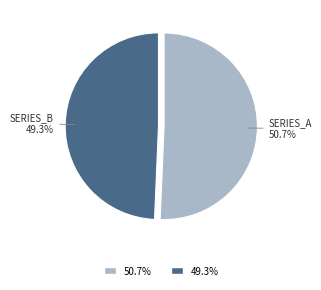

How many segments does this pie chart have?

2